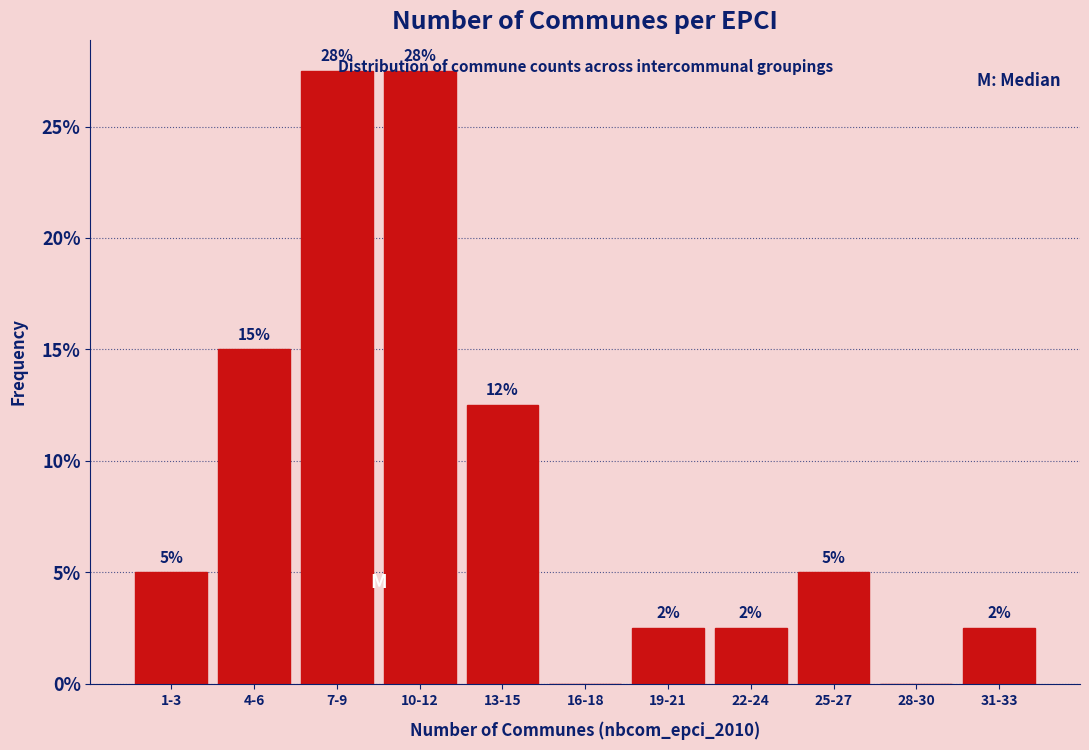

Are the bars horizontal?

No